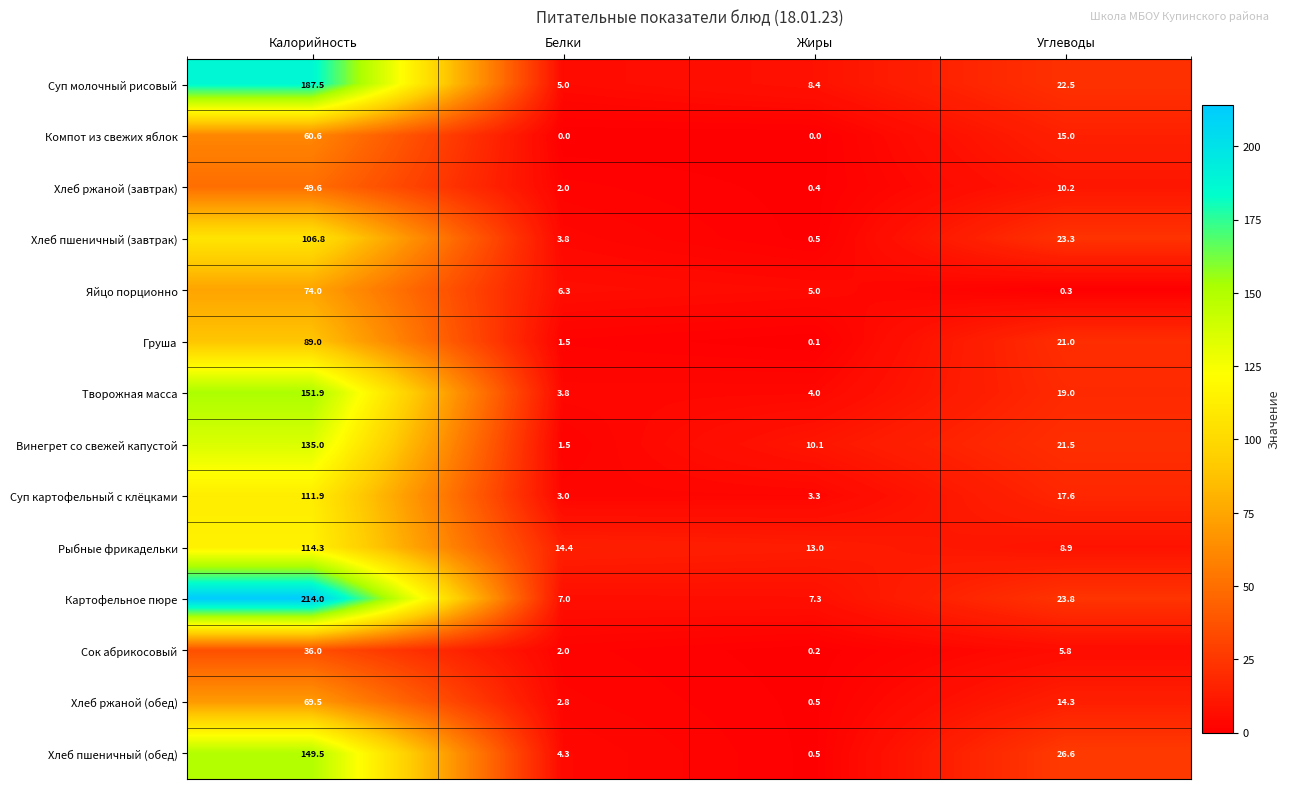

What is the maximum value shown in the chart?

214.0